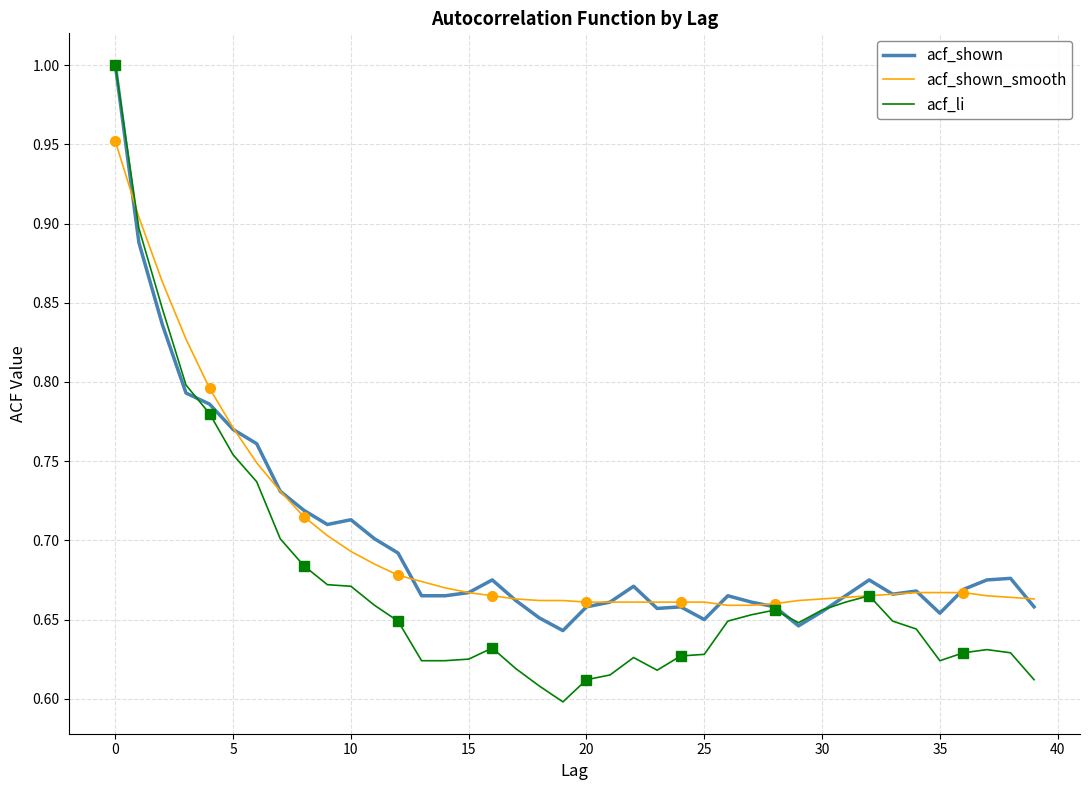

The value of acf_shown_smooth at 18 is 0.2. True or false?

False